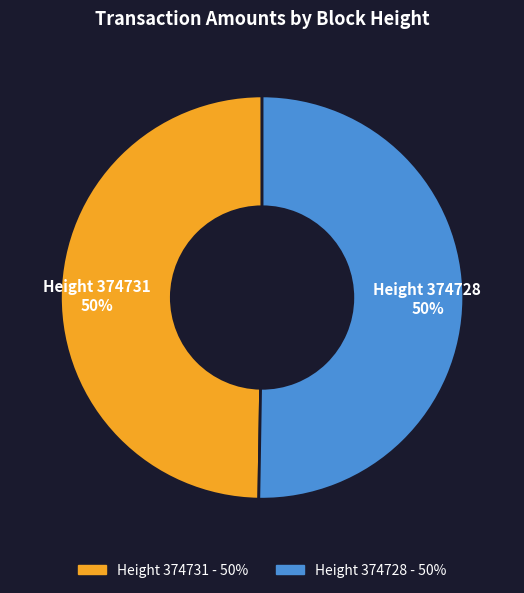

Is it true that Height 374731 - 50% is 50% of the pie?

True